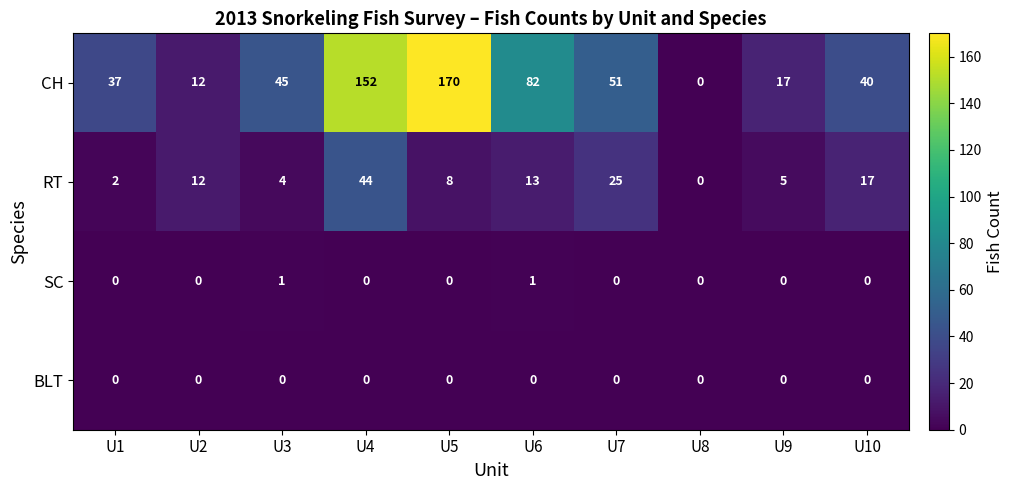

Is it true that RT equals 4 at U3?

True